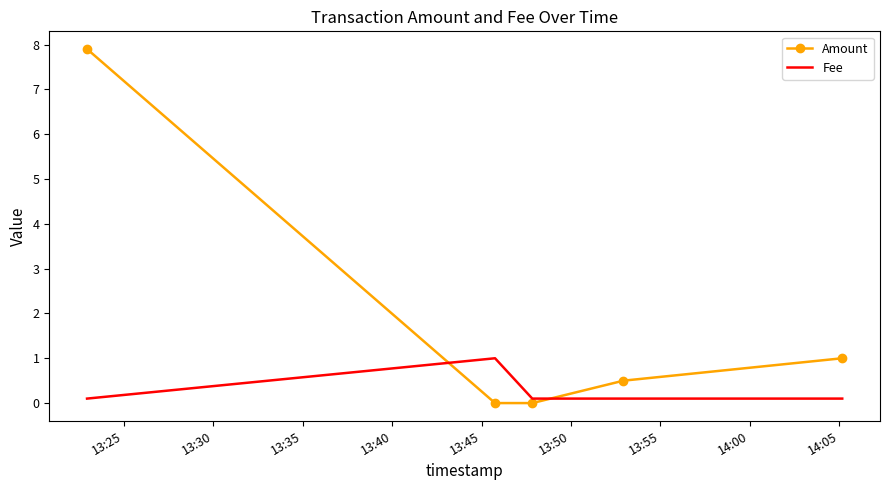

What is the difference between the maximum and minimum values in the Amount series?

7.9